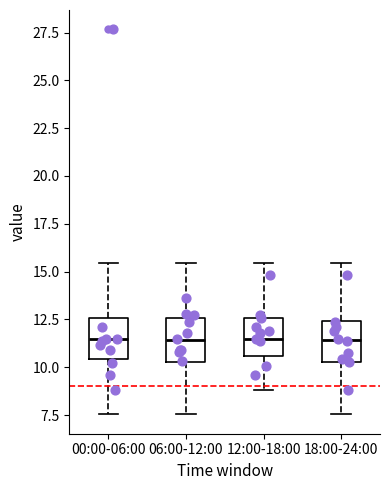

Reading left to right, read every box against the y-axis: the position of its median line, the range the box covers, and the ends of its whiskers. The values are not printed on the chart, so give them approximately, as read against the axis.

00:00-06:00: median 11.5, box 10.5 to 12.5, whiskers 7.5 to 15.5
06:00-12:00: median 11.5, box 10.5 to 12.5, whiskers 7.5 to 15.5
12:00-18:00: median 11.5, box 10.5 to 12.5, whiskers 9.0 to 15.5
18:00-24:00: median 11.5, box 10.5 to 12.5, whiskers 7.5 to 15.5